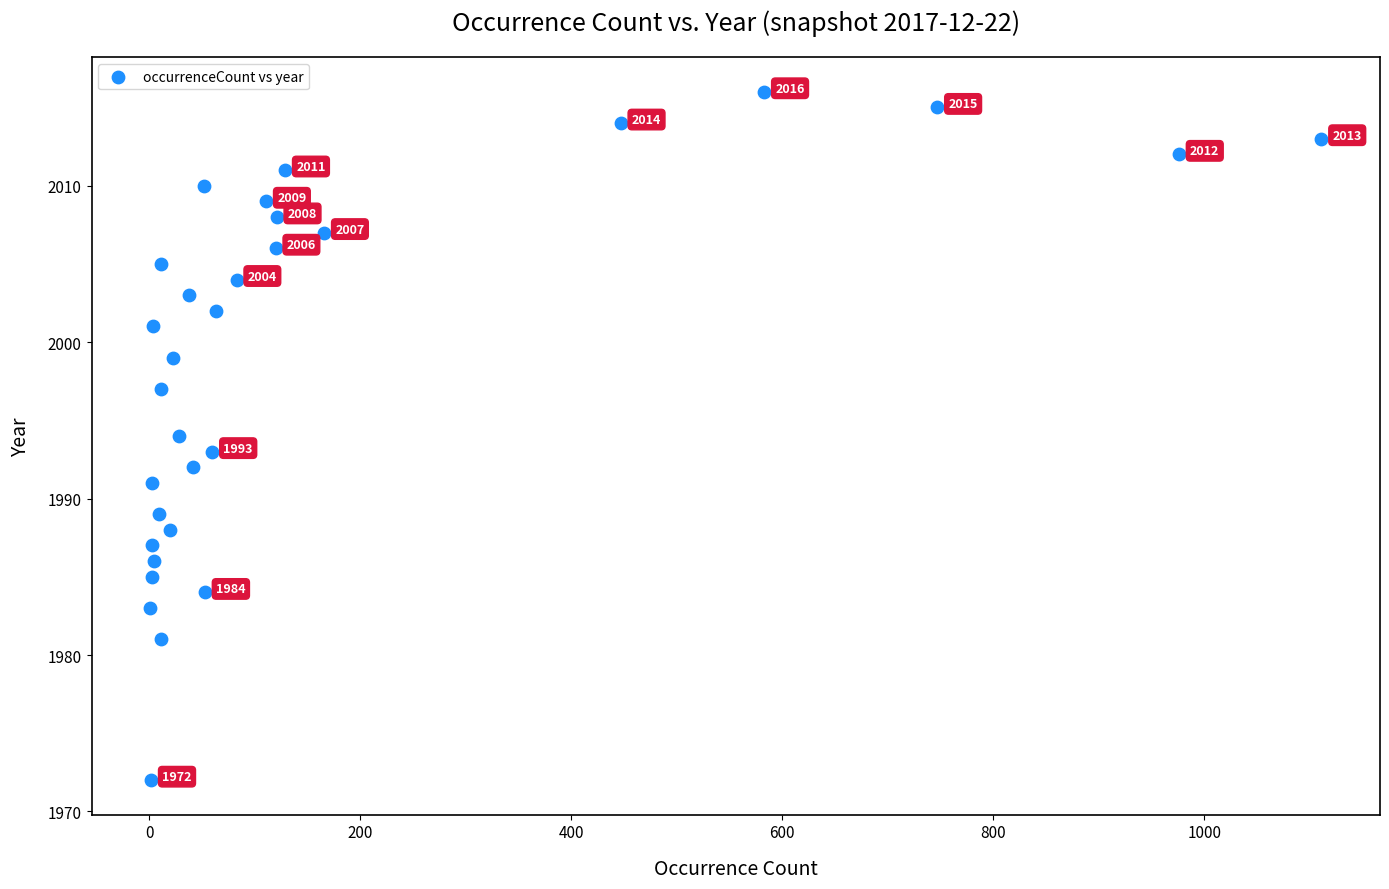

What is the range of X values (max minus min)?

1110